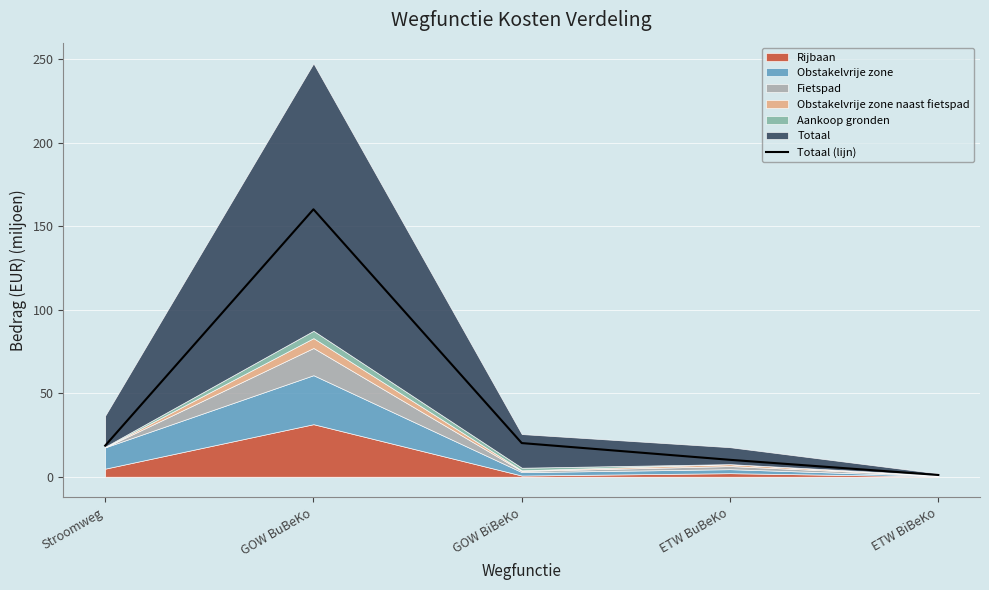

What value does the data have at Stroomweg?

18.6